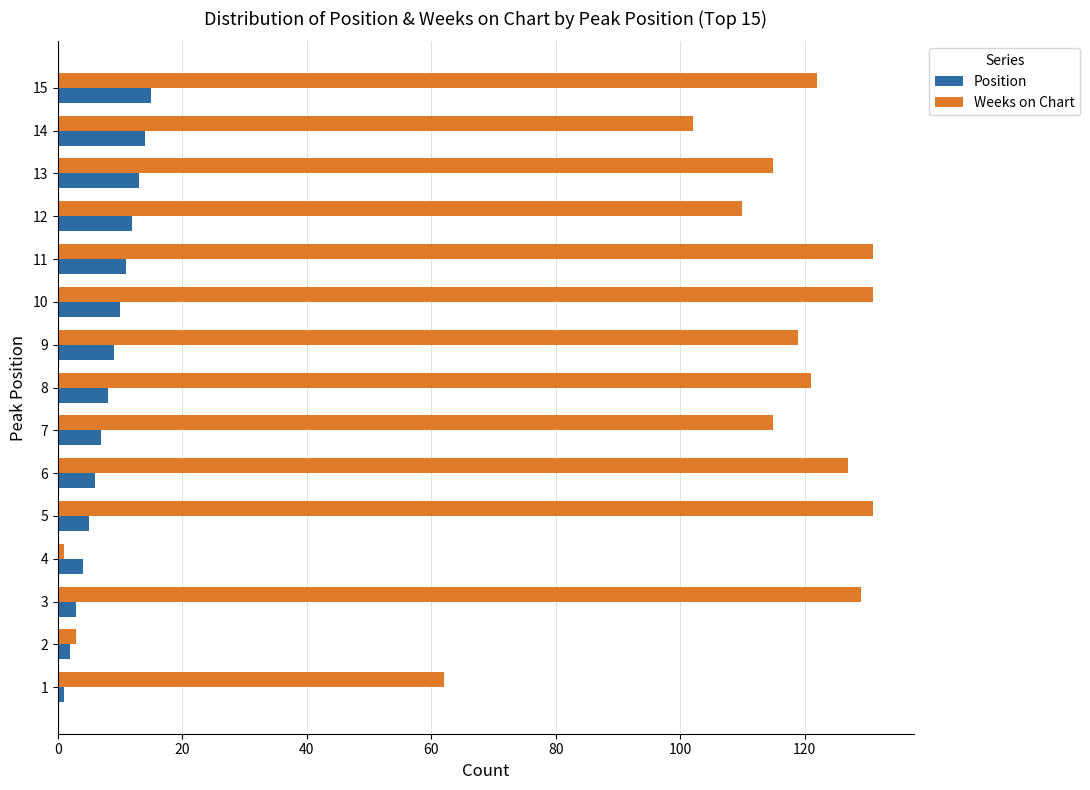

List the series in order of their peak value, lowest first.

Position, Weeks on Chart